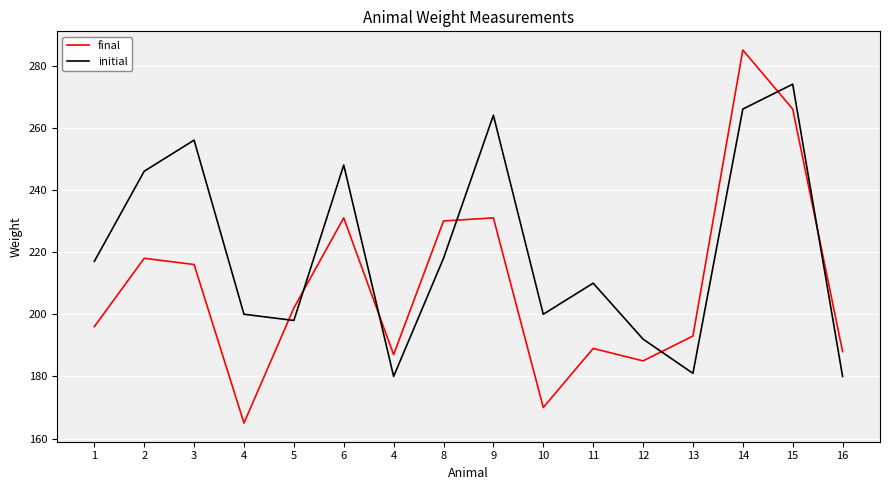

How many times do final and initial cross each other?

7